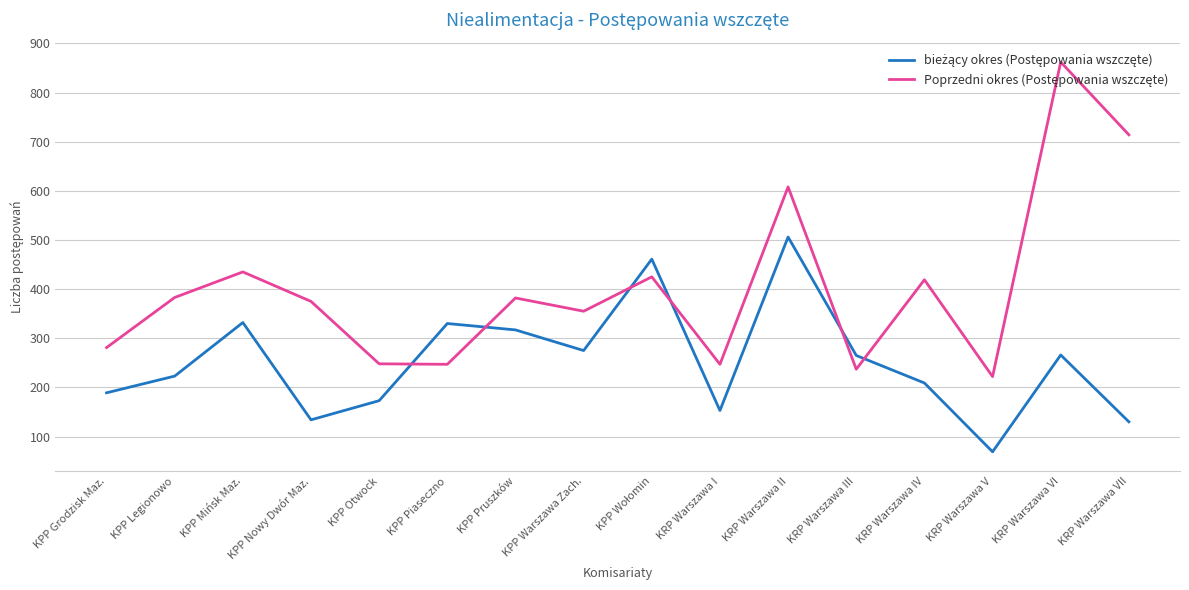

What is the spread (max minus min) of values at KPP Grodzisk Maz.?

92